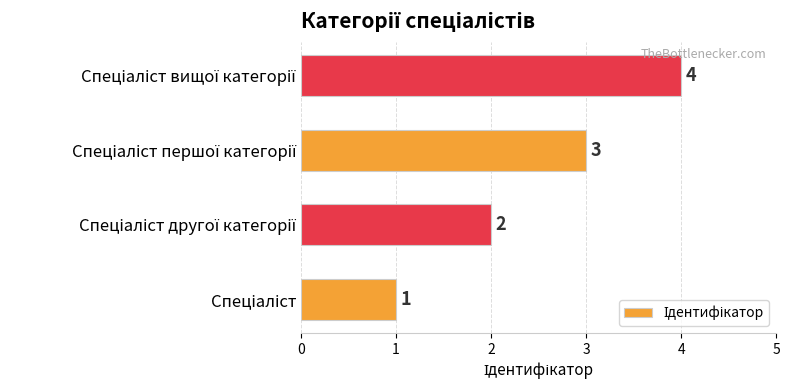

How many series are shown in this chart?

1